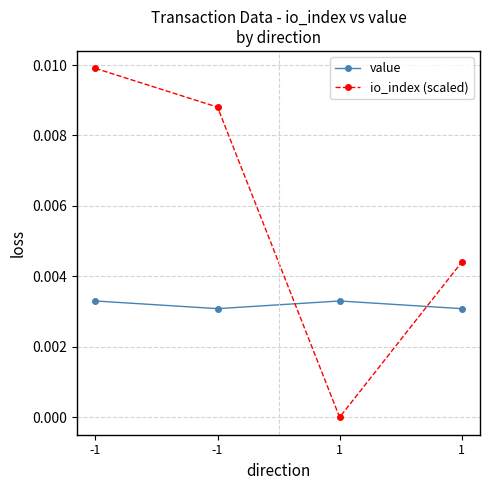

List the series in order of their peak value, lowest first.

value, io_index (scaled)